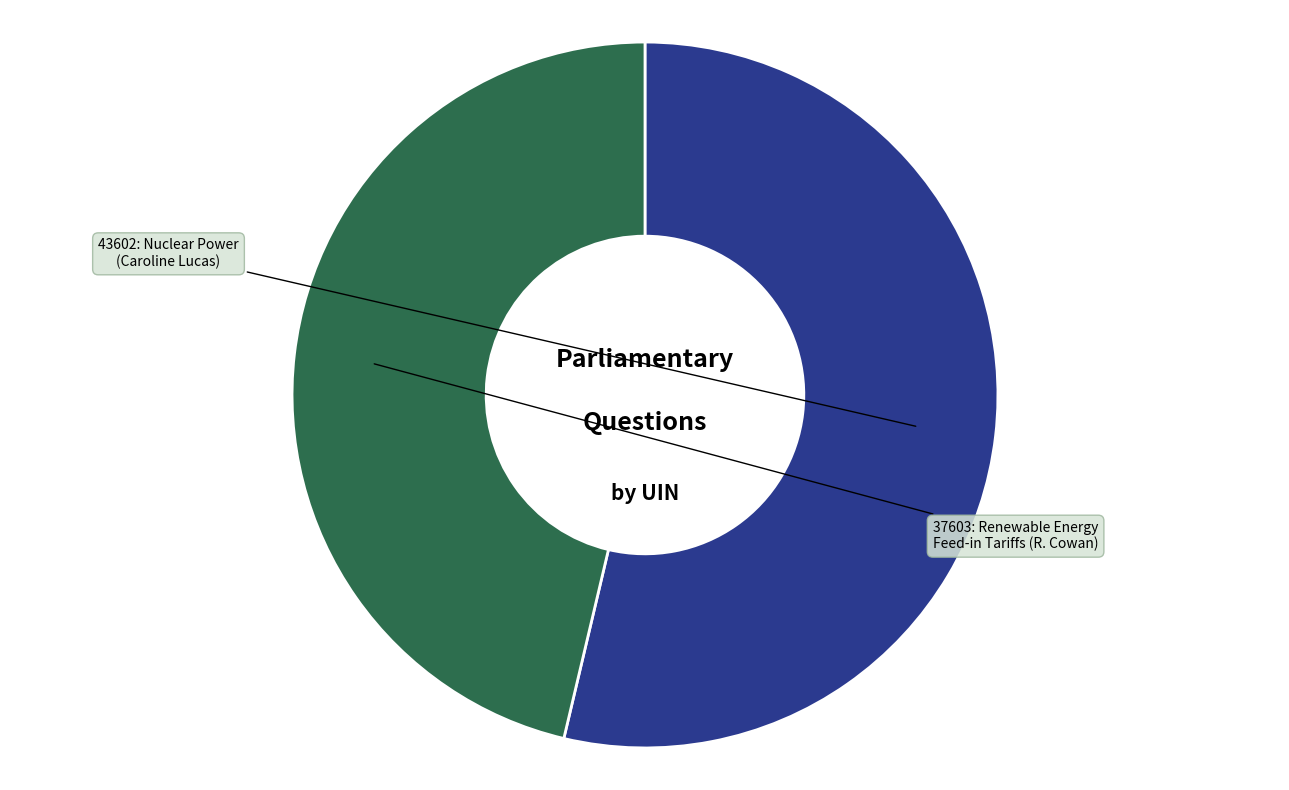

Is there any slice that represents more than half of the pie?

Yes